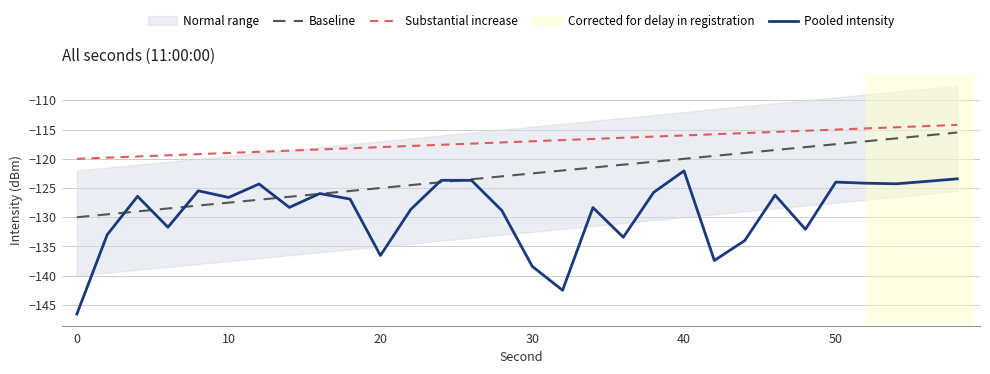

What is the maximum value for Baseline?

-115.5